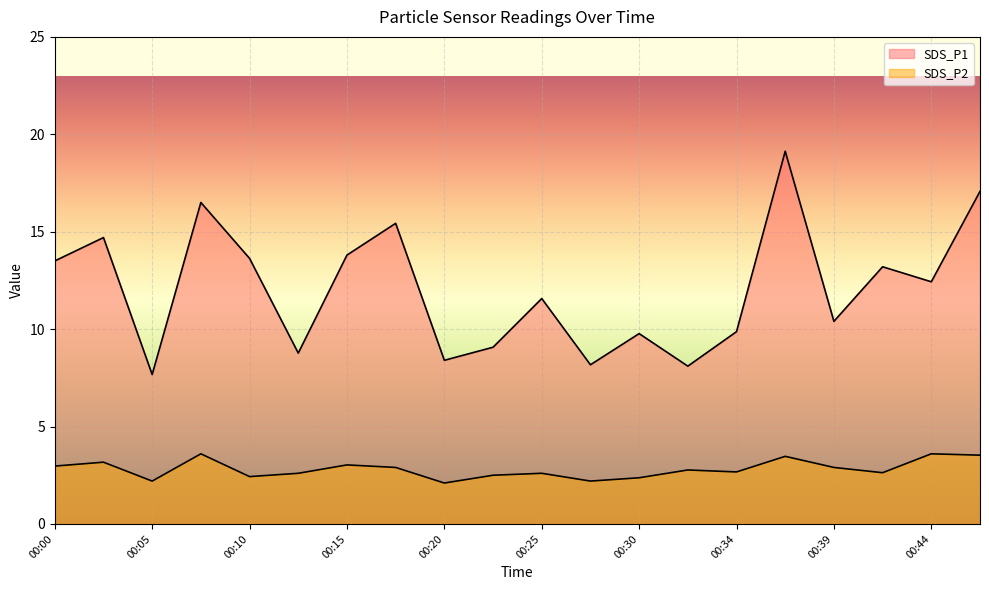

How many lines are shown in the chart?

2